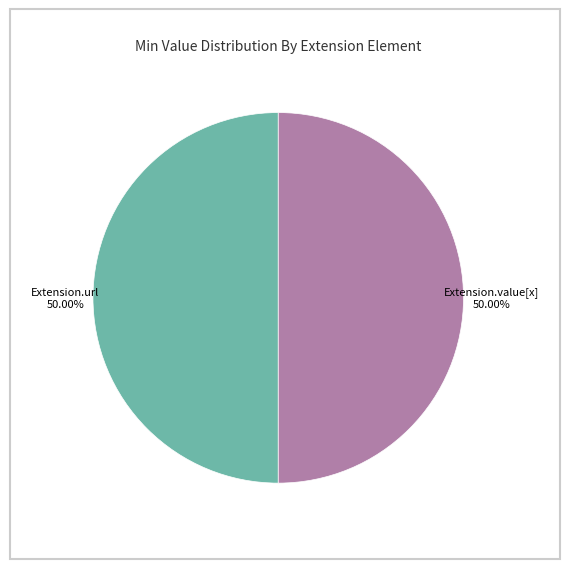

Is the sum of Extension.url and Extension.value[x] greater than half?

Yes